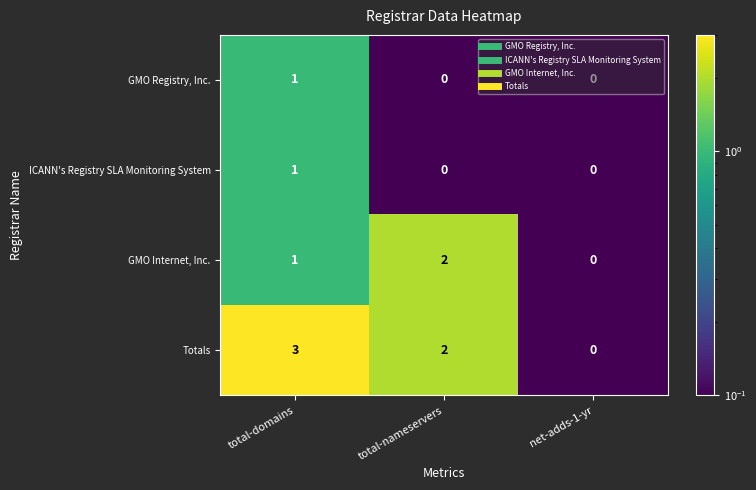

Which series has the largest total across all categories?

Totals